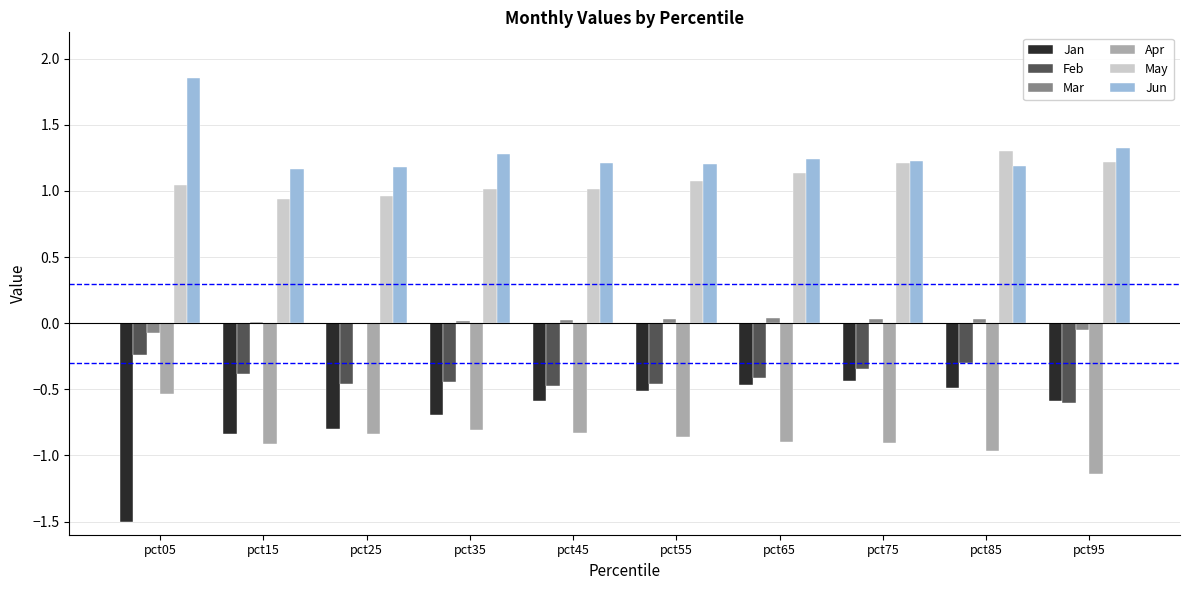

The Mar series shows 0.0 at pct85. True or false?

True